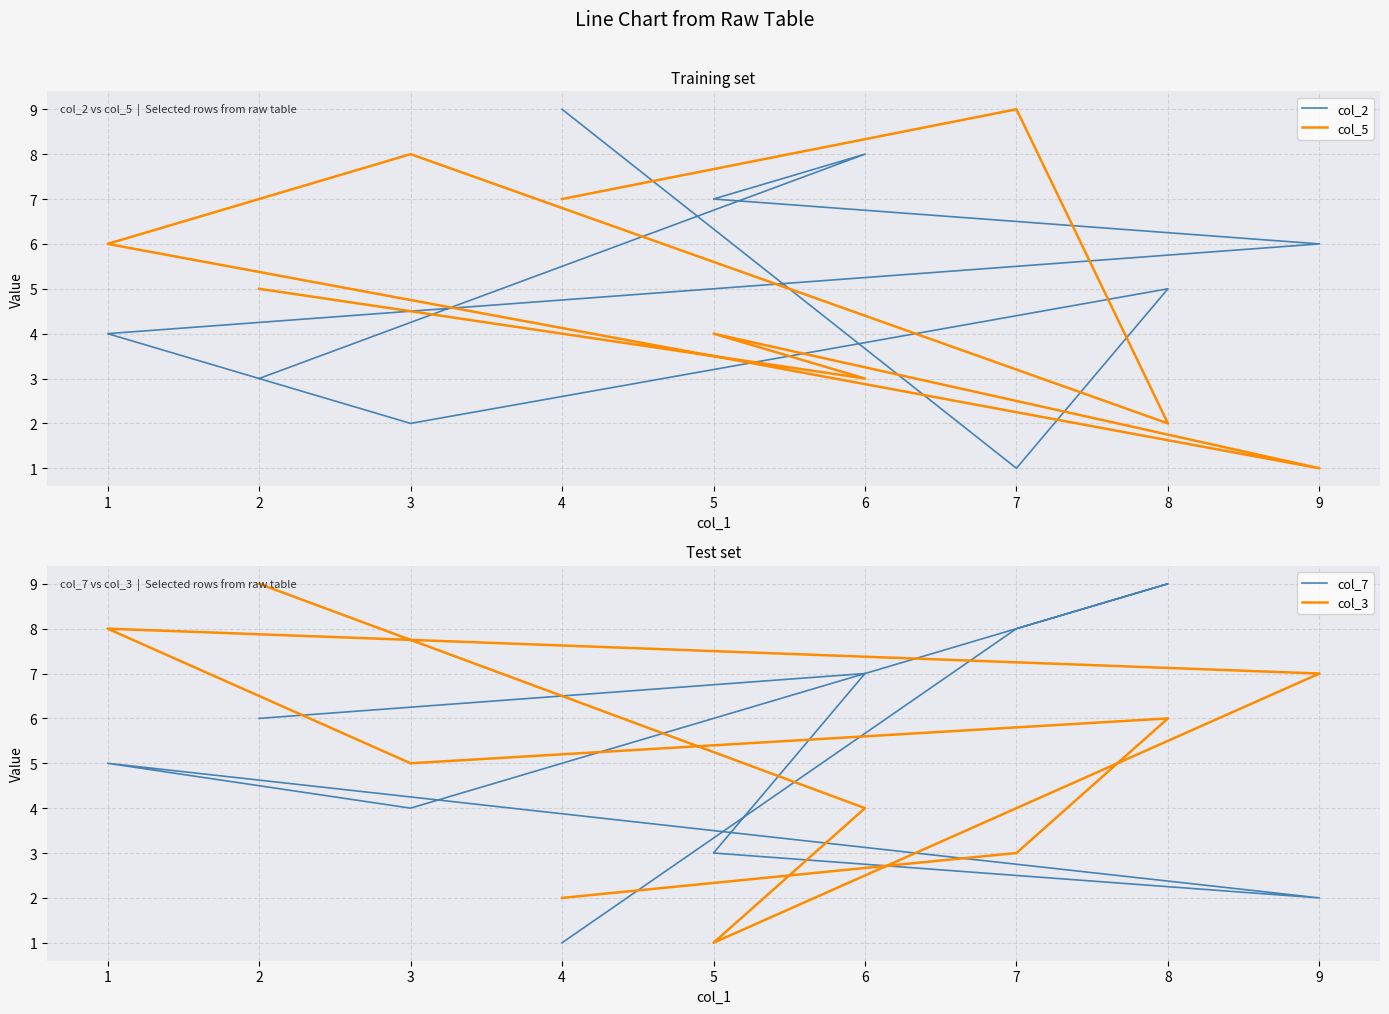

Which series has the largest total across all categories?

col_2